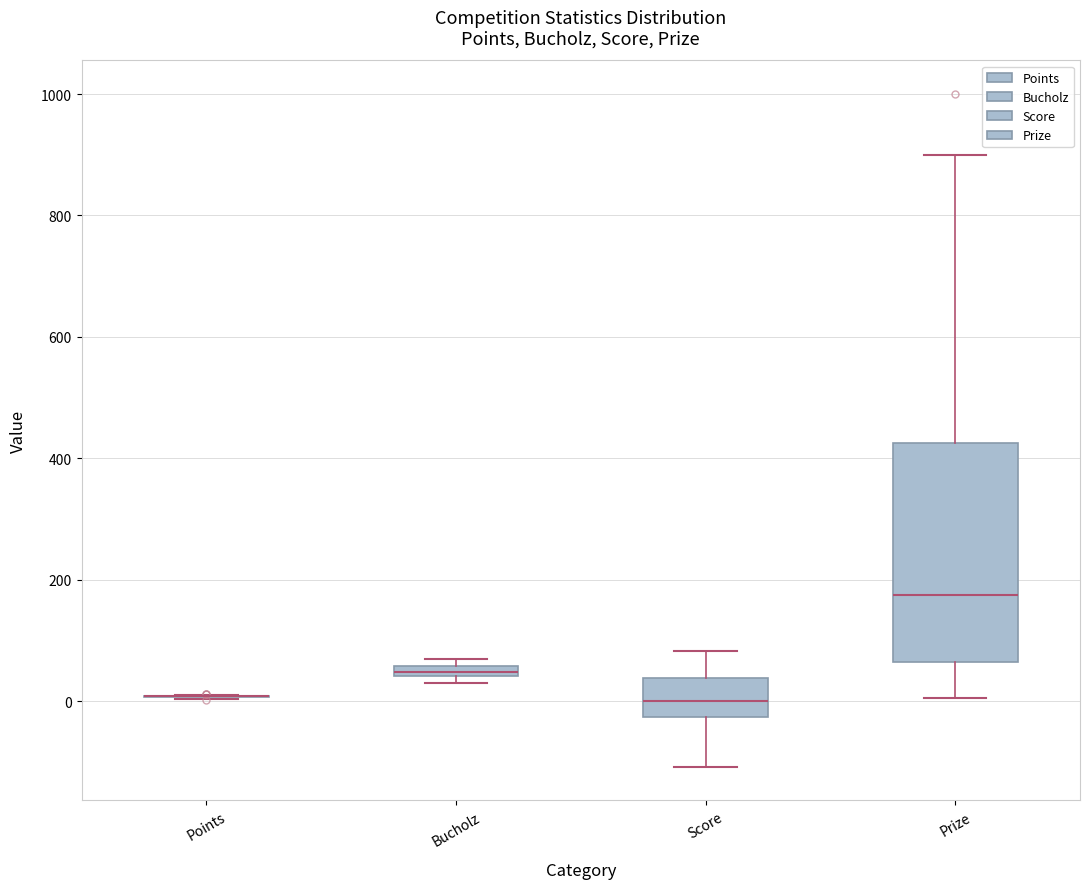

Which box is the tallest, from its lower edge to its upper edge?

Prize